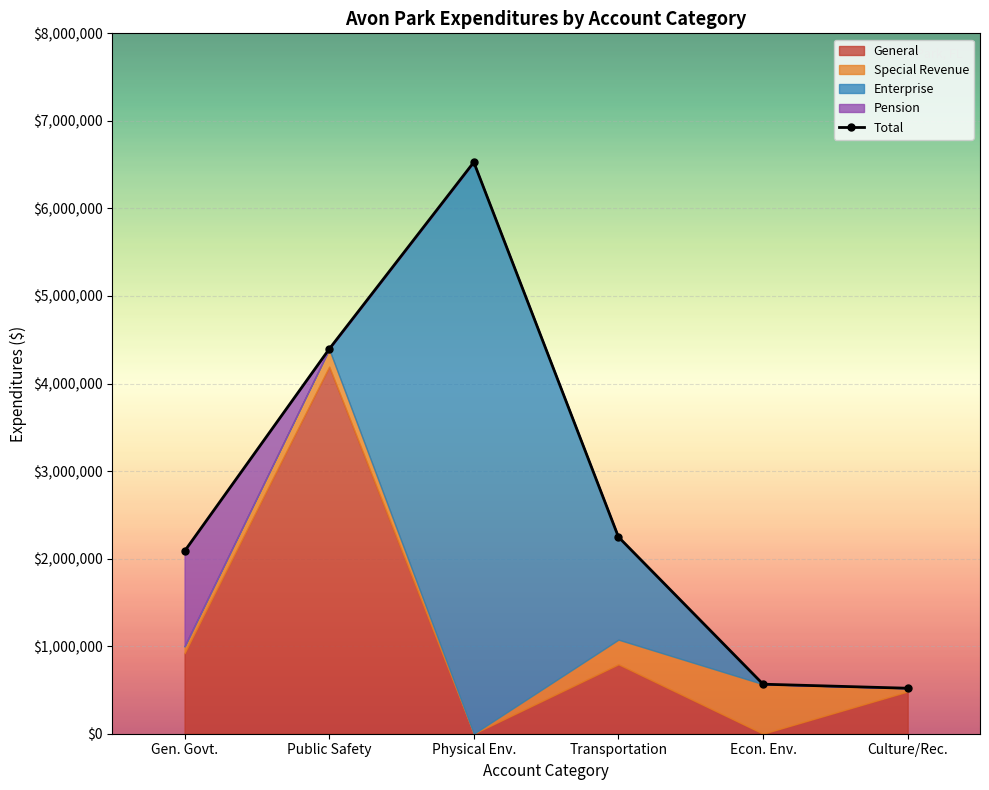

Reading left to right, list all the values displayed in this chart.

Gen. Govt.=2084637	Public Safety=4393707	Physical Env.=6528279	Transportation=2247305	Econ. Env.=565718	Culture/Rec.=519584